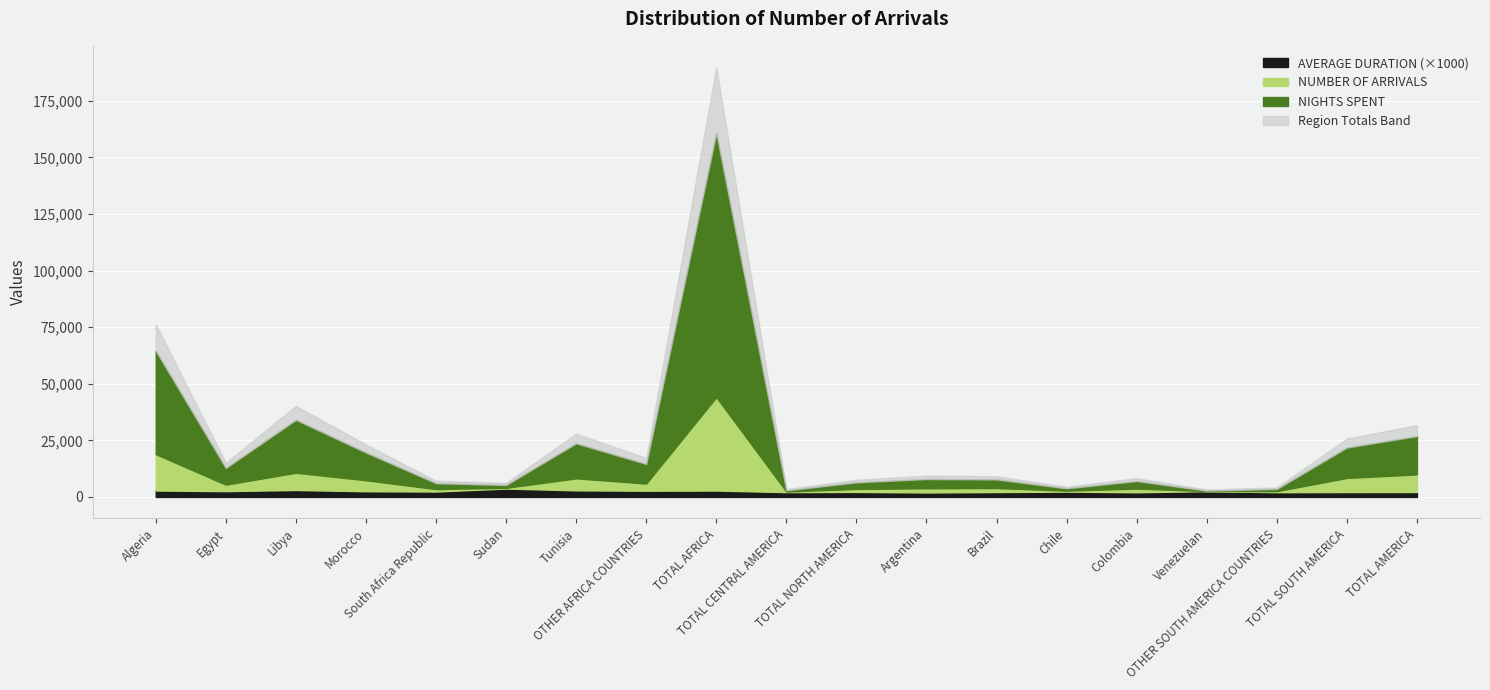

What is the smallest value displayed?

2.0